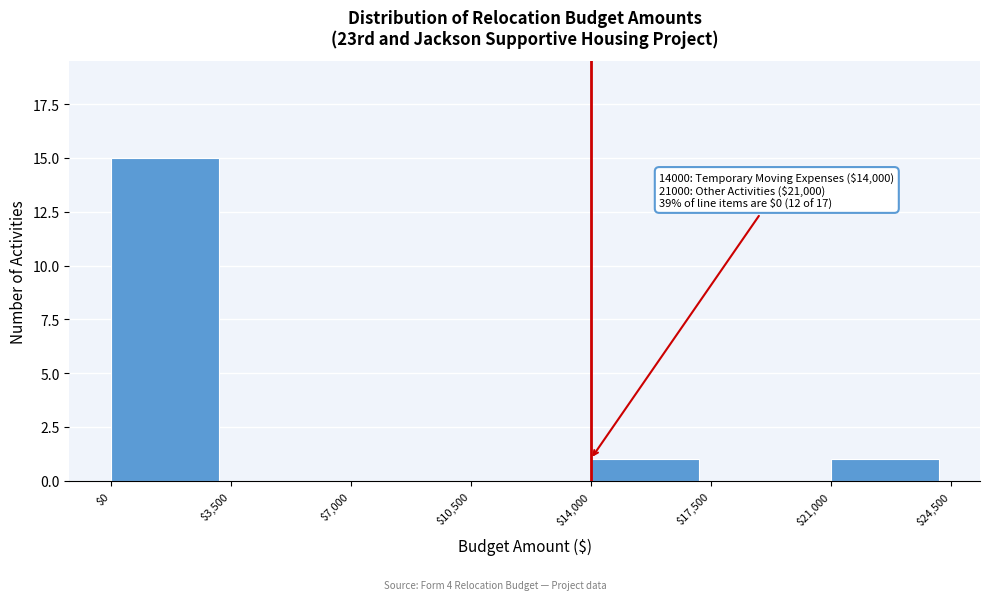

Over which range of the x-axis is the bar tallest?

$0 to $3,500